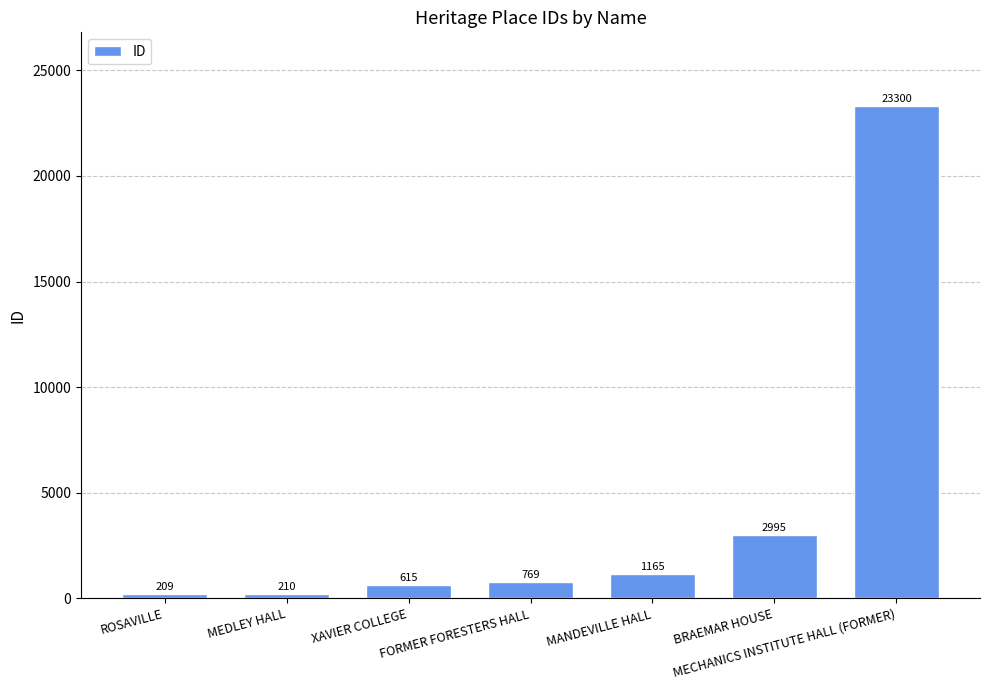

Are the bars horizontal?

No